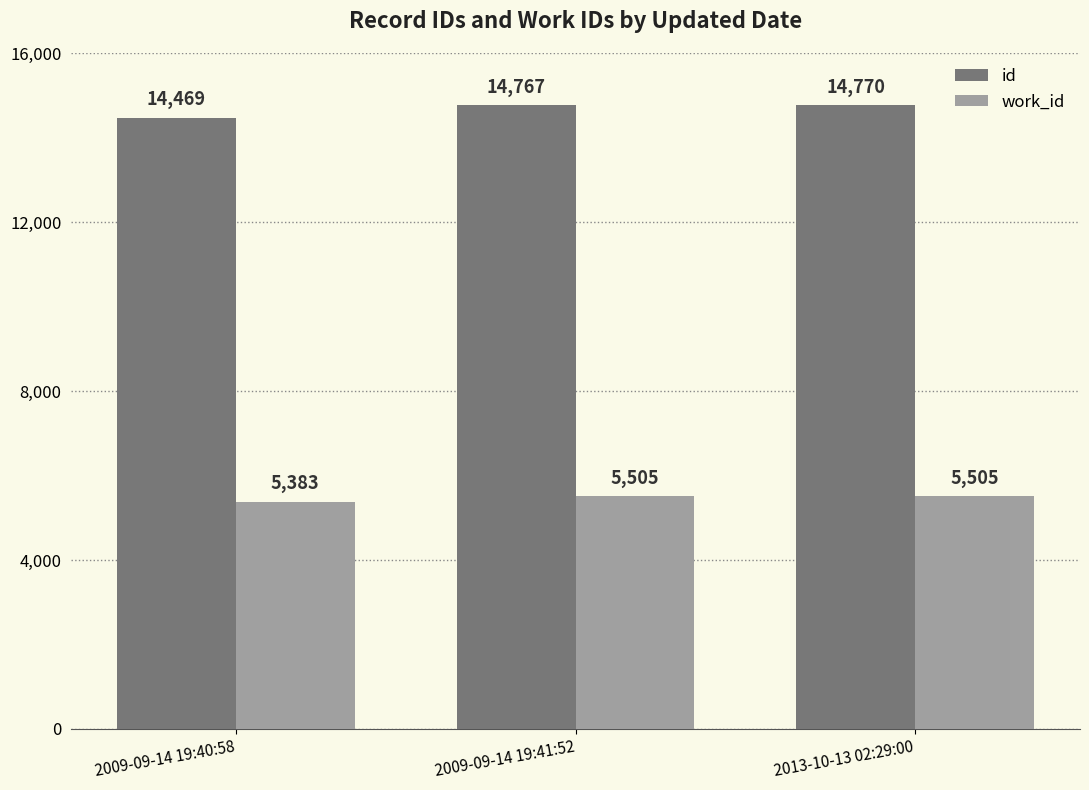

At which label is work_id closest to 5444?

2009-09-14 19:40:58